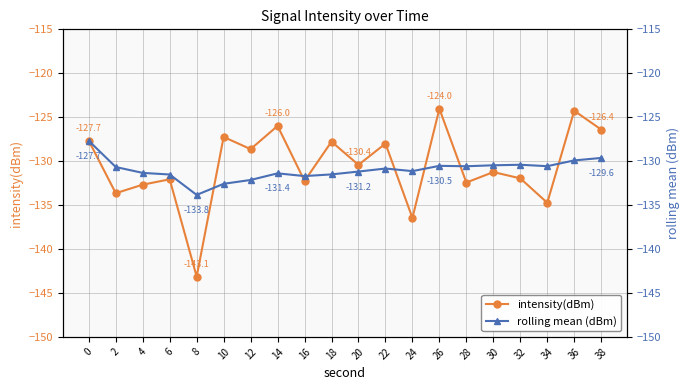

What is the value of the rolling mean (dBm) point at the 6th from the left?

-132.6